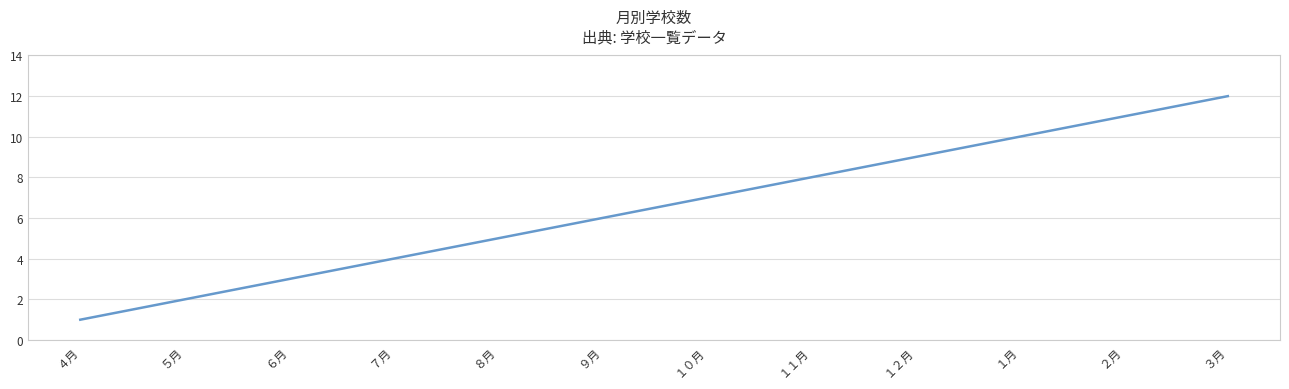

Between ９月 and １月, which is larger?

１月